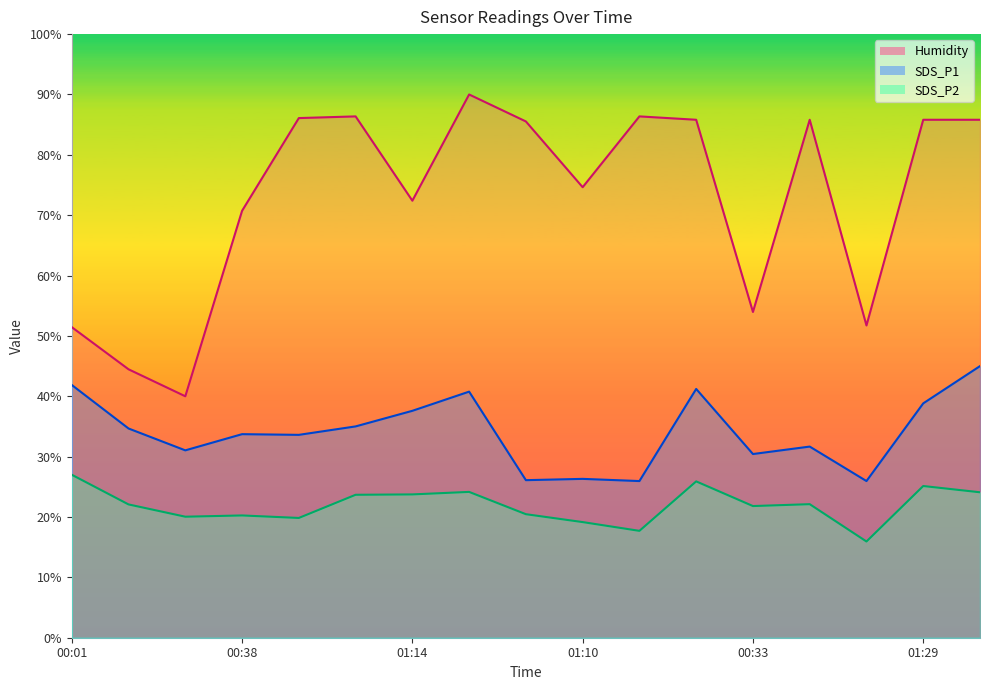

Does the chart display data point markers on the line(s)?

No